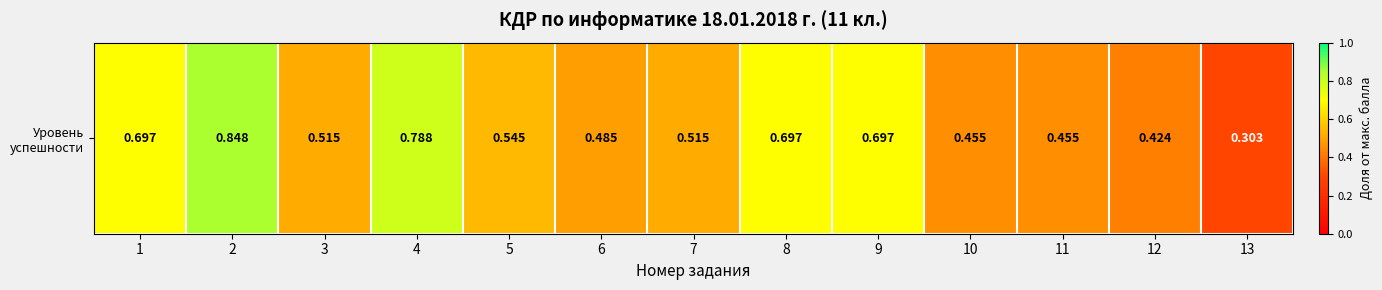

What is the difference between the maximum and minimum values?

0.5